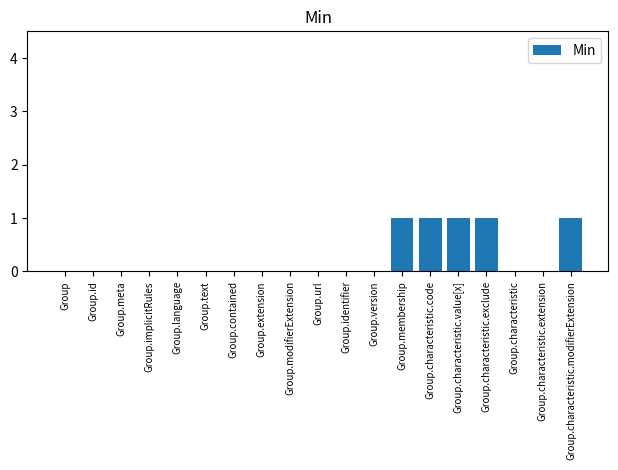

How many data points does each series have?

19